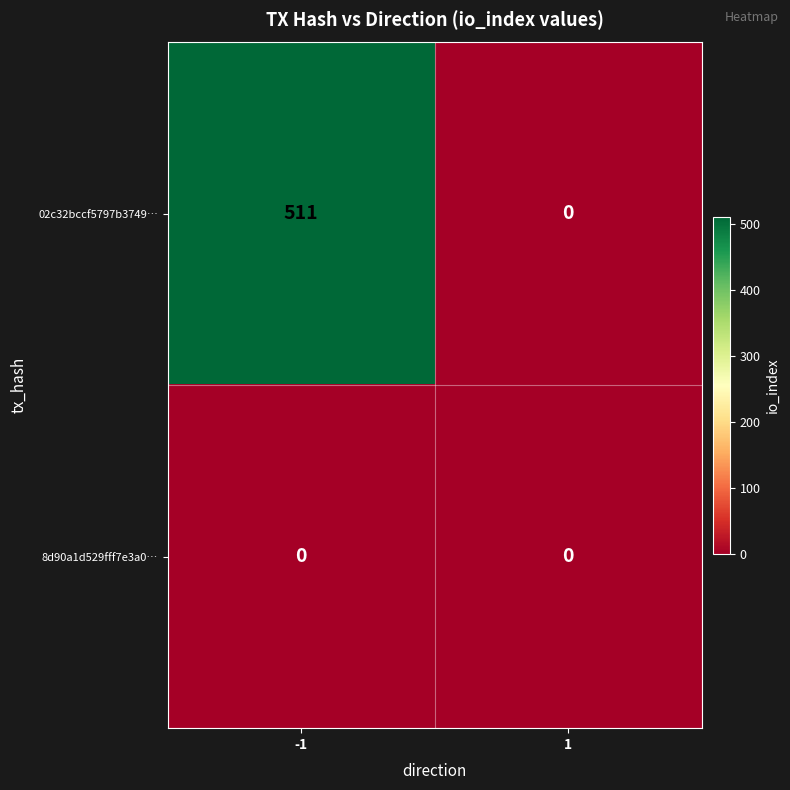

What is the spread (max minus min) of values at -1?

511